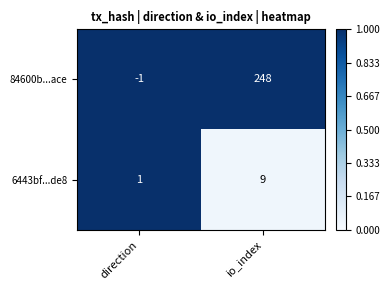

Which series changed the most between direction and io_index?

84600b...ace